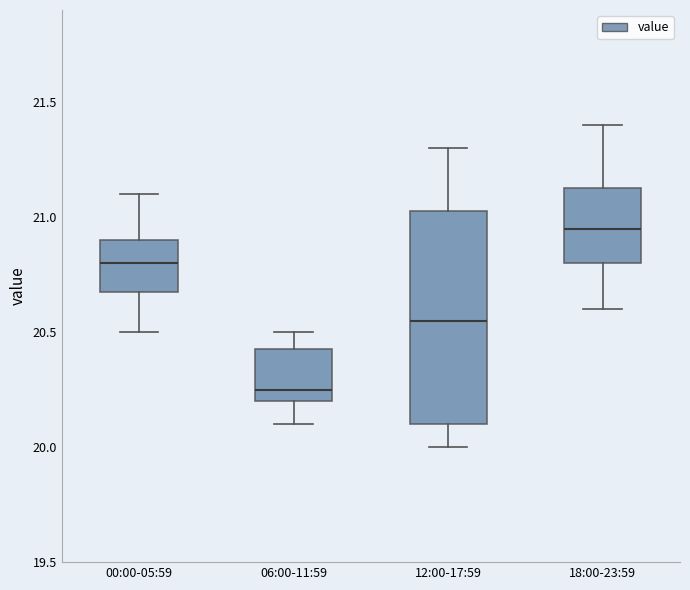

Comparing the boxes themselves (not the whiskers), which one is the tallest?

12:00-17:59